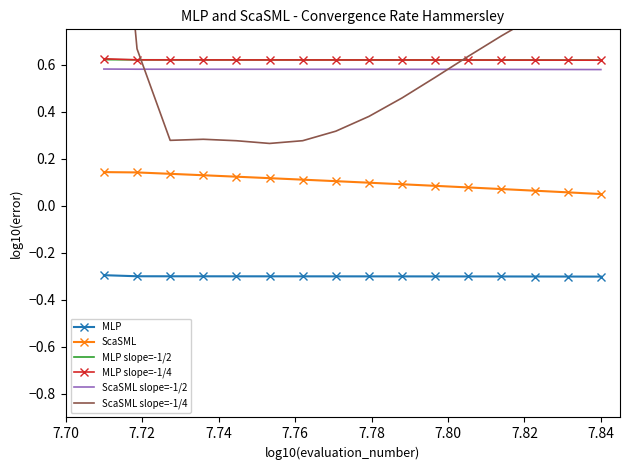

True or false: MLP slope=-1/2 and ScaSML slope=-1/2 intersect in this chart.

False